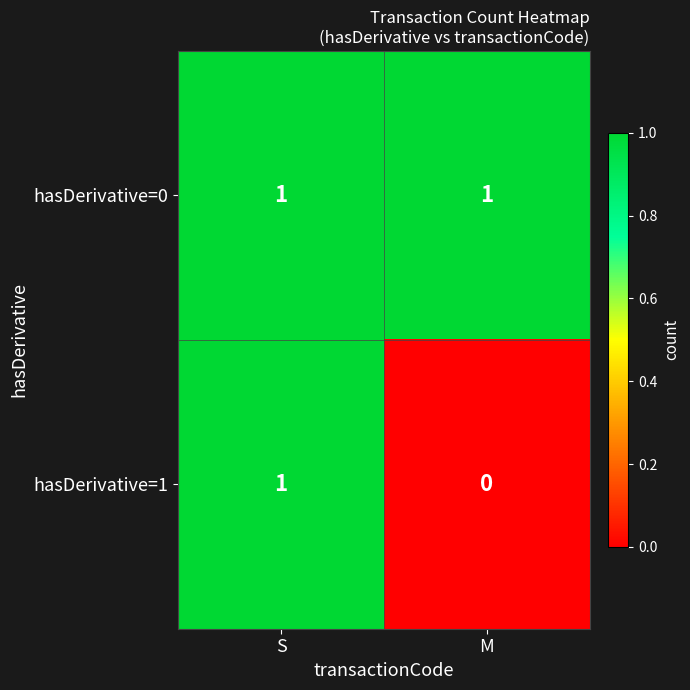

Which series has the largest total across all categories?

hasDerivative=0